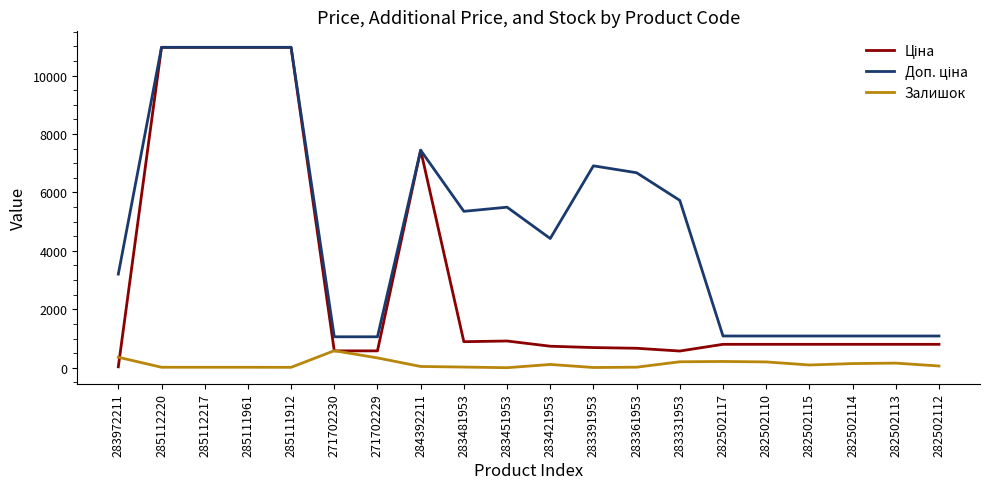

True or false: Залишок has a value of 143.0 at 282502114.

True